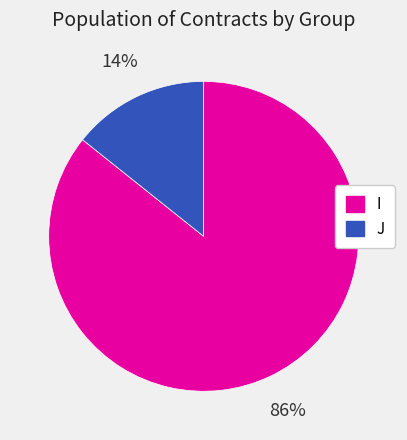

Between I and J, which is larger?

I